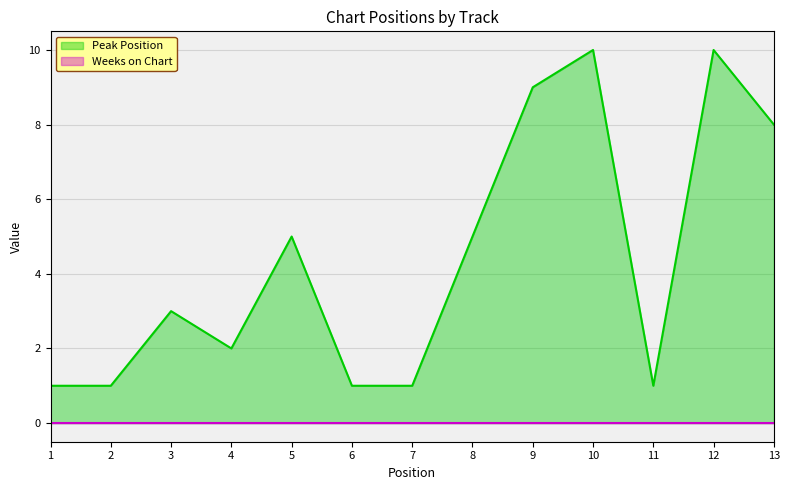

What is the change in value from 4 to 11?

-1